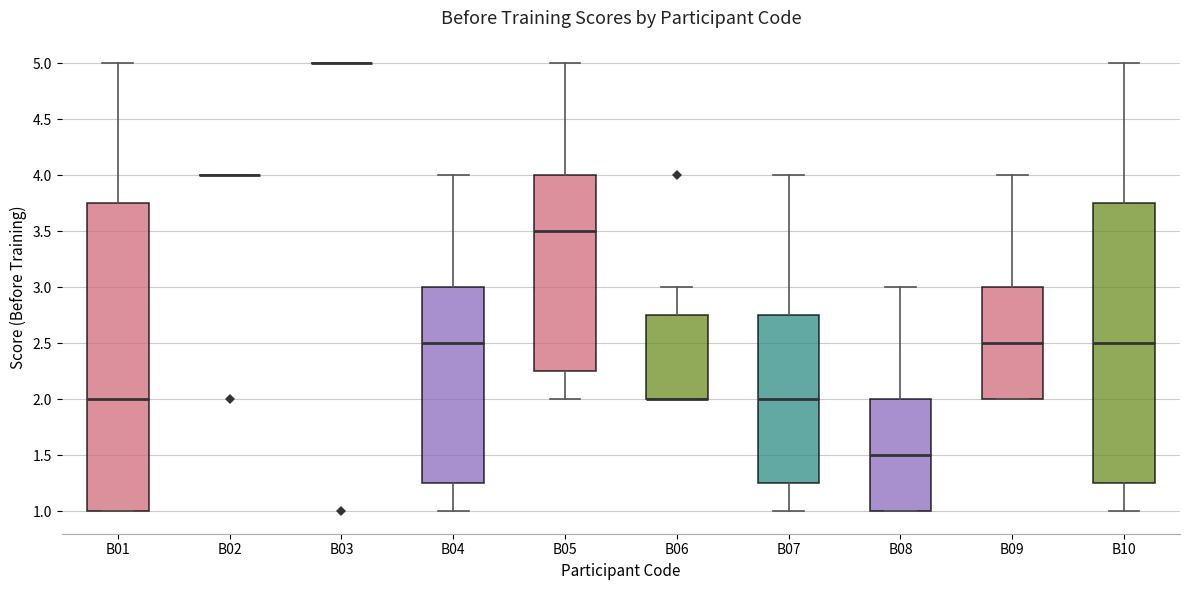

Reading left to right, read every box against the y-axis: the position of its median line, the range the box covers, and the ends of its whiskers. The values are not printed on the chart, so give them approximately, as read against the axis.

B01: median 2.00, box 1.00 to 3.75, whiskers 1.00 to 5.00
B02: box collapsed to a line at 4.00, whiskers 4.00 to 4.00
B03: box collapsed to a line at 5.00, whiskers 5.00 to 5.00
B04: median 2.50, box 1.25 to 3.00, whiskers 1.00 to 4.00
B05: median 3.50, box 2.25 to 4.00, whiskers 2.00 to 5.00
B06: median 2.00 (drawn on the box's lower edge), box 2.00 to 2.75, whiskers 2.00 to 3.00
B07: median 2.00, box 1.25 to 2.75, whiskers 1.00 to 4.00
B08: median 1.50, box 1.00 to 2.00, whiskers 1.00 to 3.00
B09: median 2.50, box 2.00 to 3.00, whiskers 2.00 to 4.00
B10: median 2.50, box 1.25 to 3.75, whiskers 1.00 to 5.00